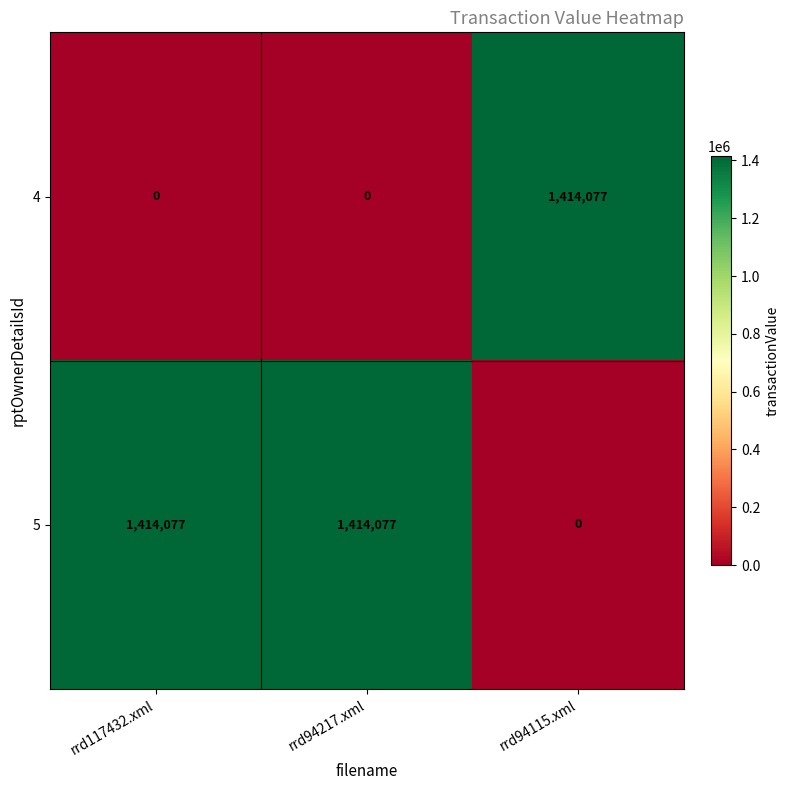

Reading left to right, transcribe all the data shown in this chart.

4: rrd117432.xml=0	rrd94217.xml=0	rrd94115.xml=1414077
5: rrd117432.xml=1414077	rrd94217.xml=1414077	rrd94115.xml=0